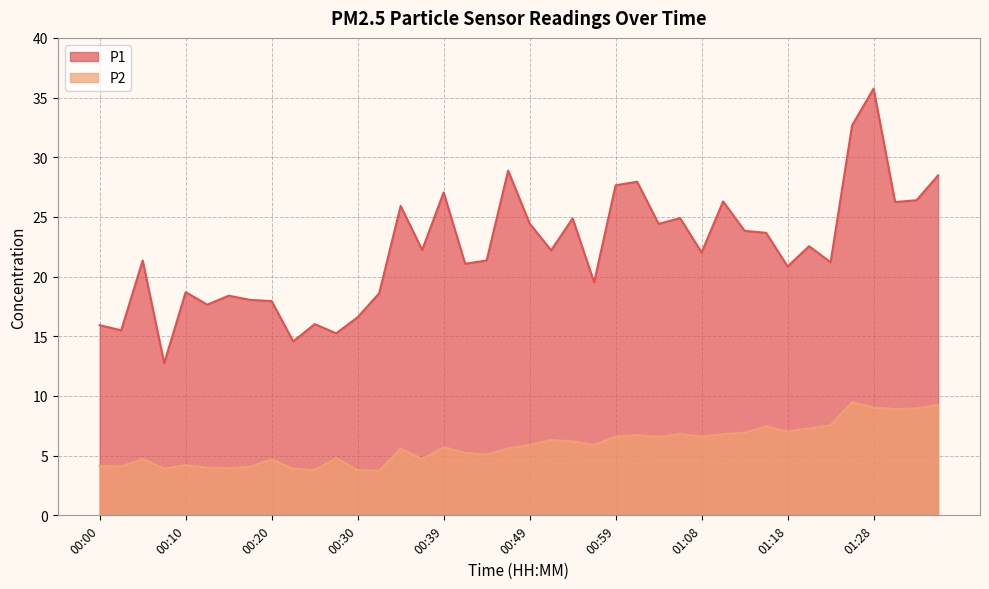

What is the difference between the maximum and minimum values in the P1 series?

23.0